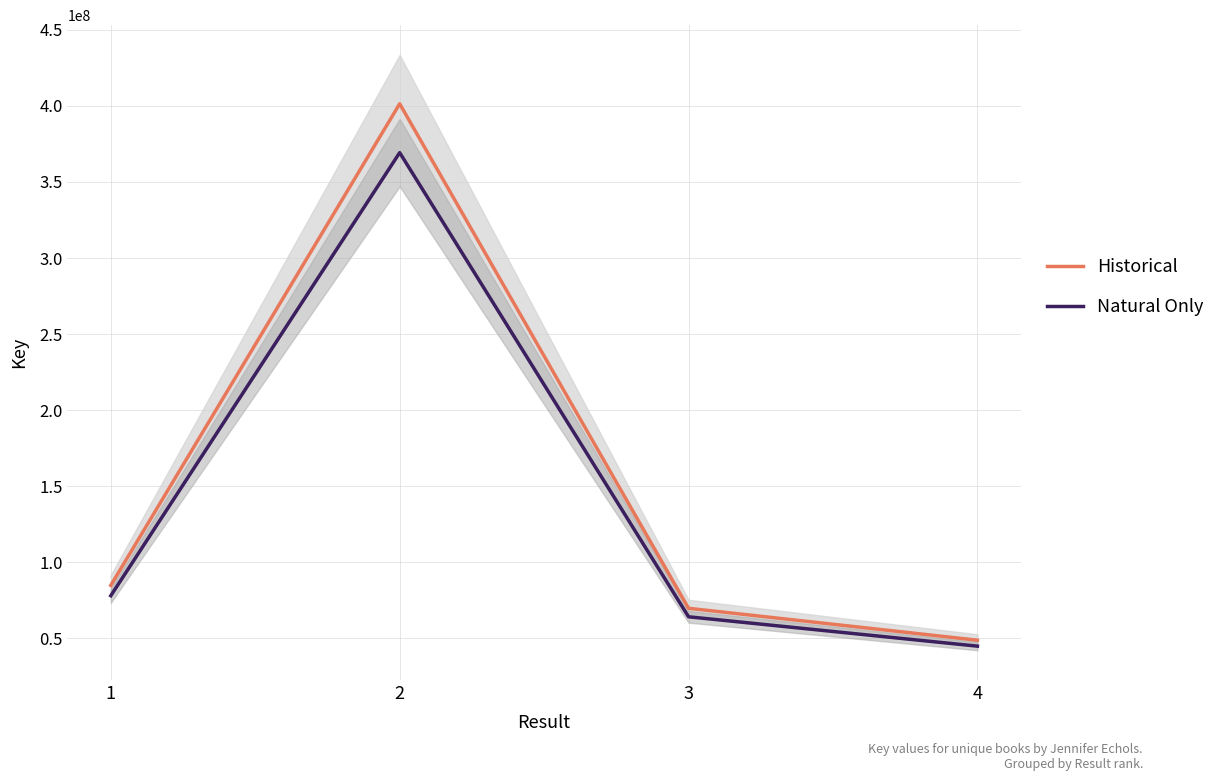

What is the lowest value of the Historical series?

48852037